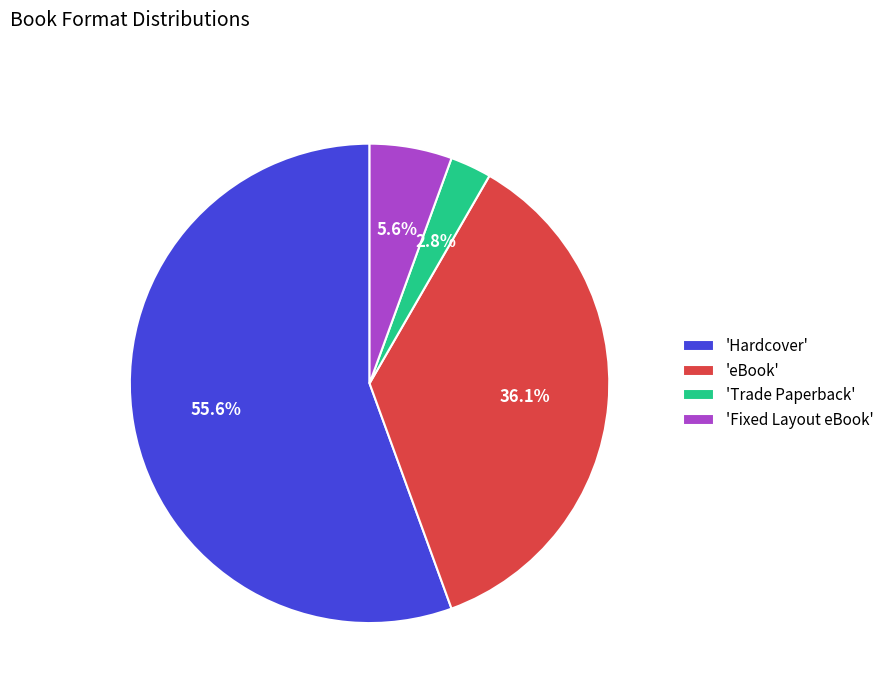

How many slices are in this pie chart?

4